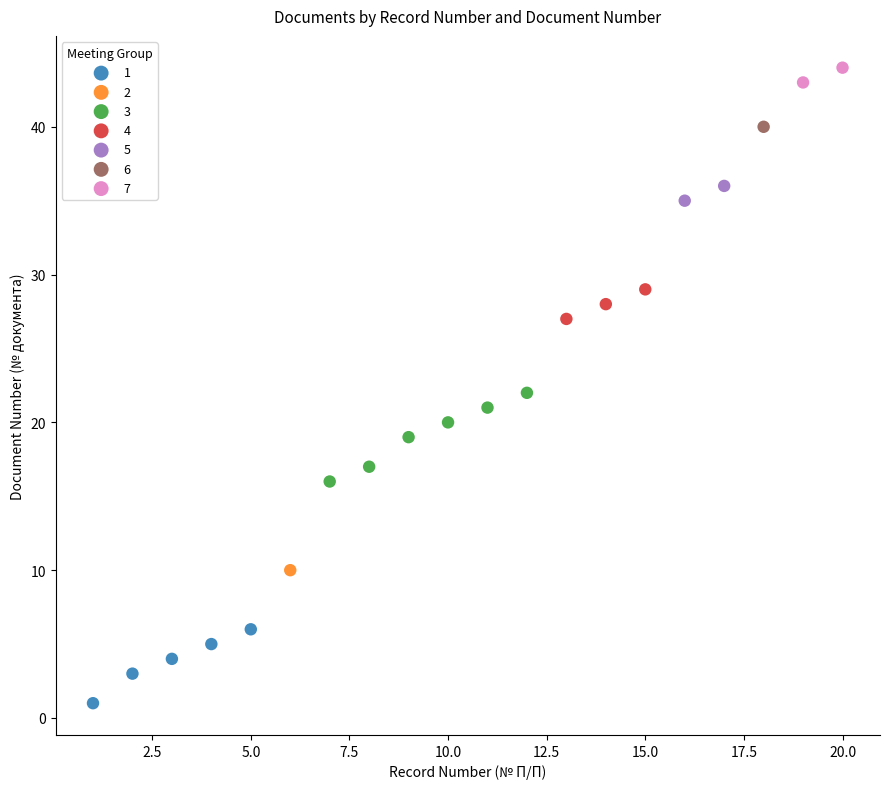

Which series reaches the minimum Y coordinate?

1